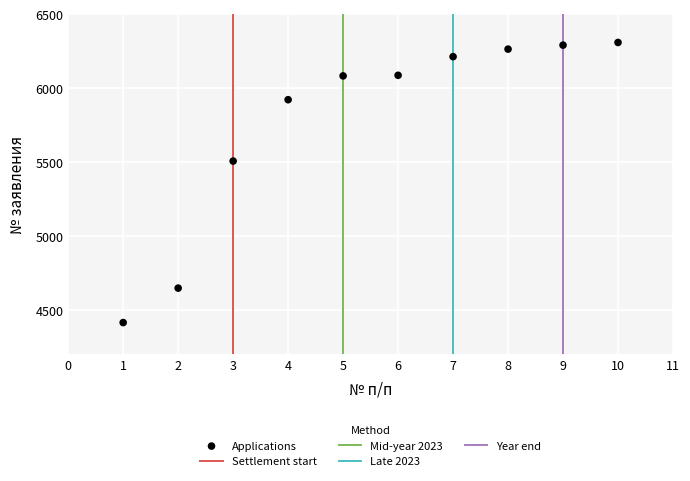

What Y value in the scatter plot is closest to 5361?

5506